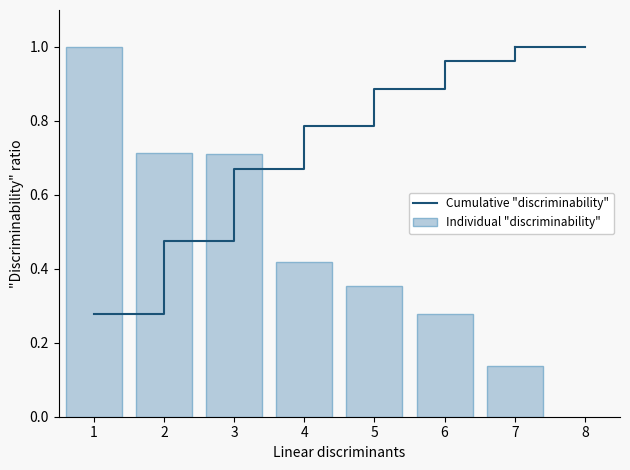

What is the maximum value for Individual "discriminability"?

1.0